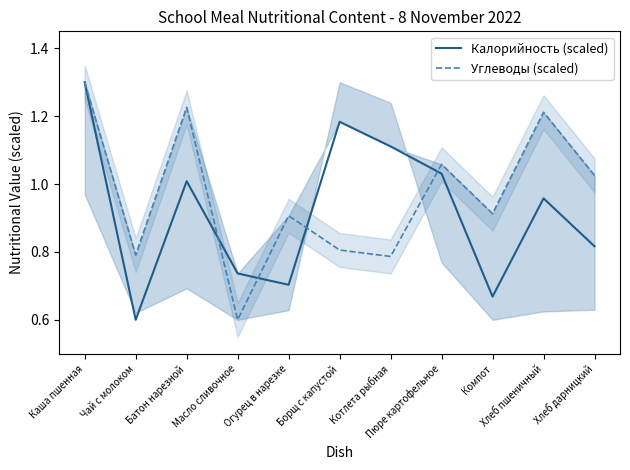

At which category is the sum across all series the highest?

Каша пшенная